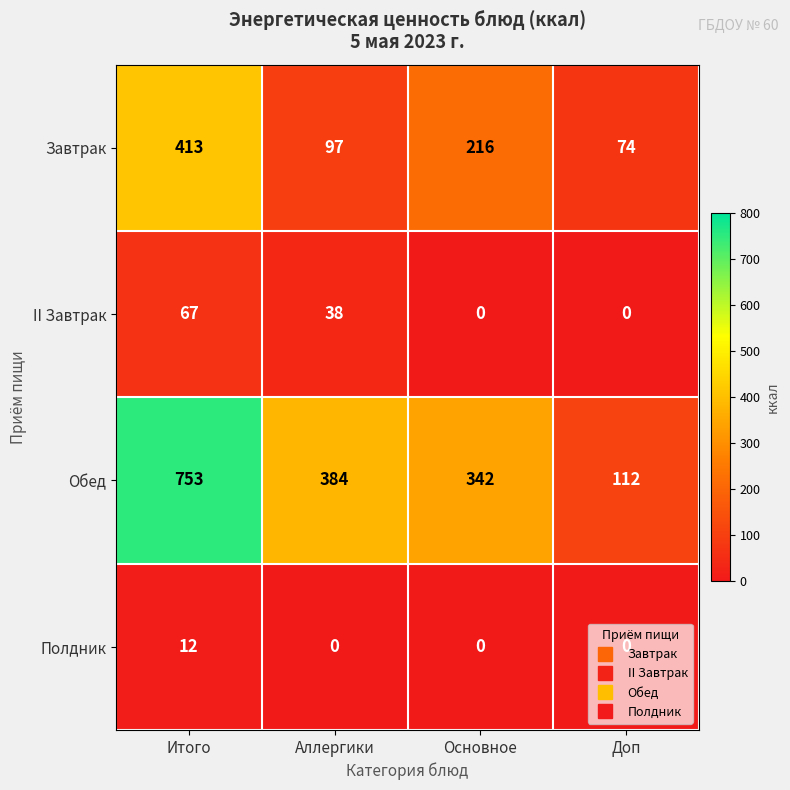

Count the number of data series in this chart.

4